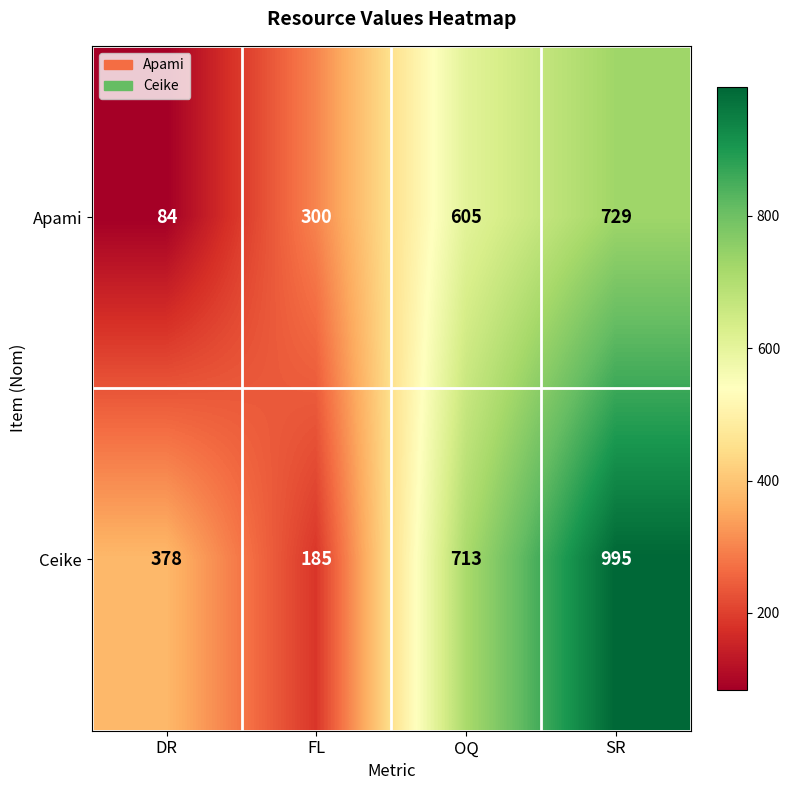

True or false: Ceike has a value of 254 at DR.

False